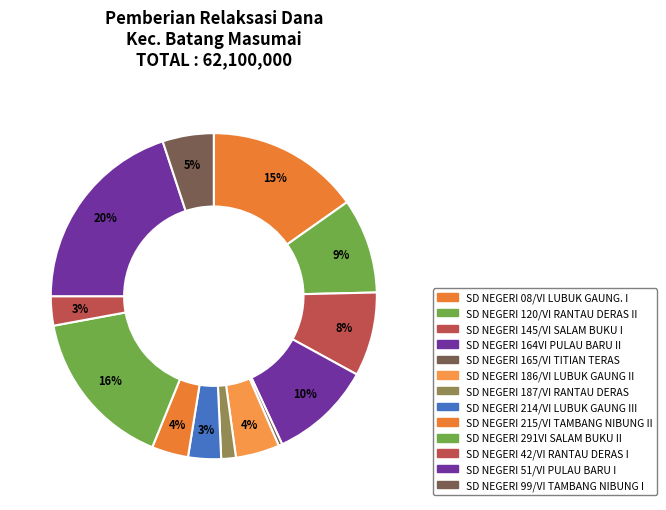

How many segments does this pie chart have?

13